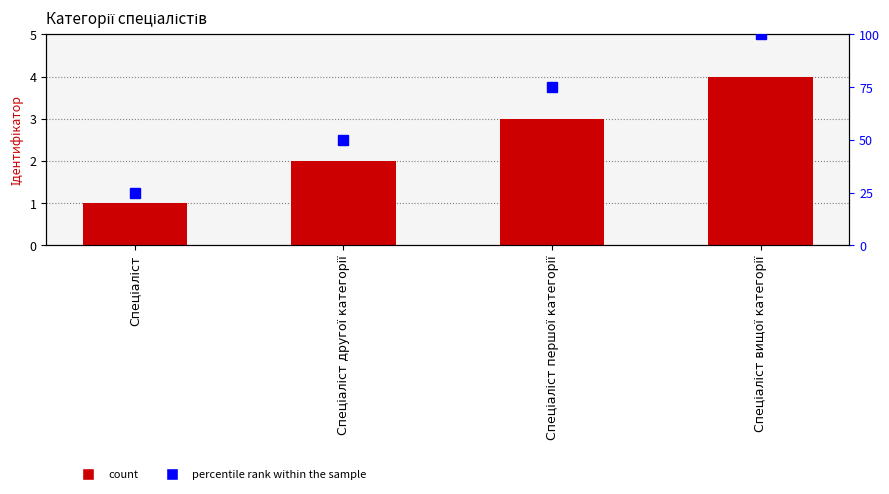

At how many categories does at least one series exceed 53?

2